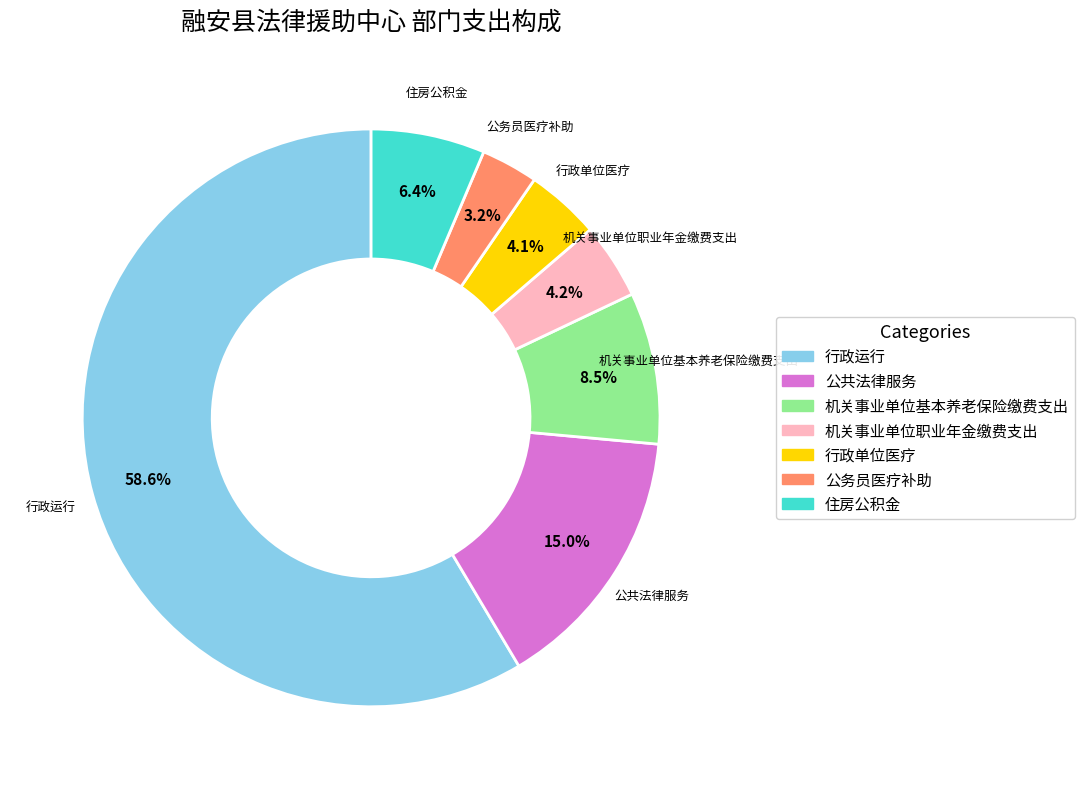

Does 行政运行 account for over 50% of the chart?

Yes